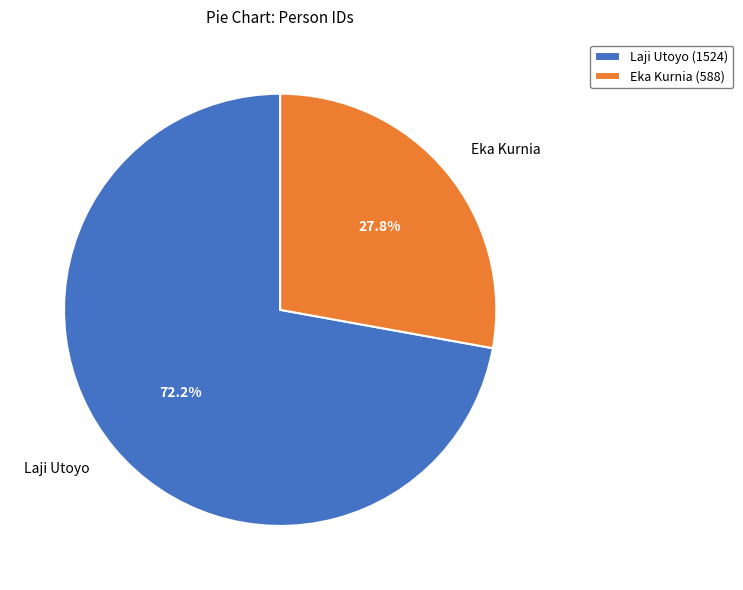

Which slice is the smallest?

Eka Kurnia